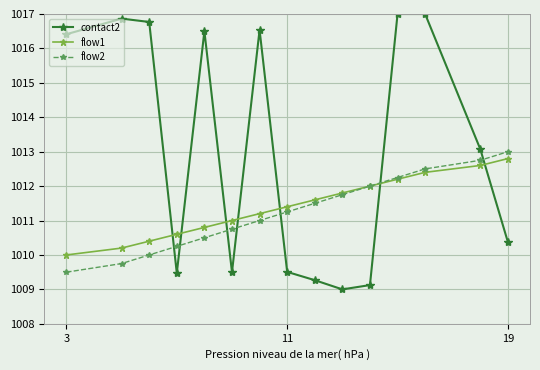

What is the minimum value for flow2?

1009.5